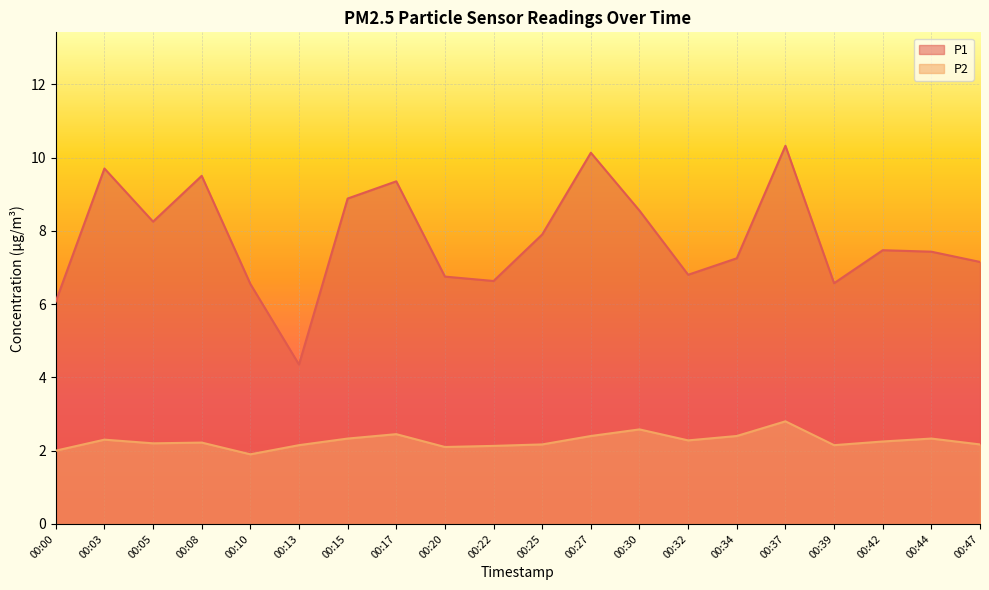

List the series in order of their overall mean, highest first.

P1, P2